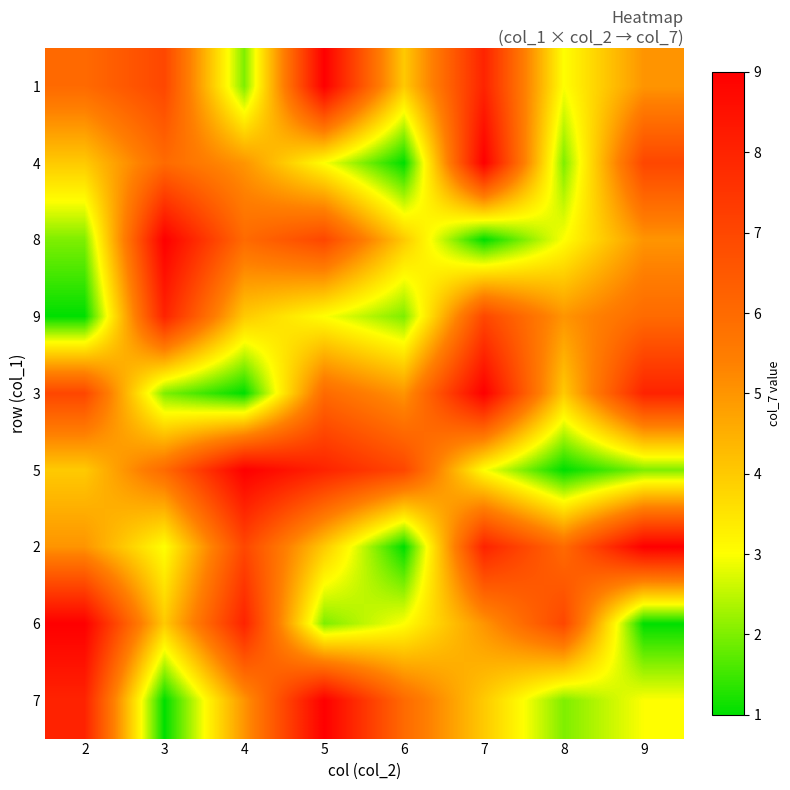

Reading left to right, transcribe all the data shown in this chart.

1: 2=6	3=7	4=2	5=9	6=4	7=8	8=3	9=5
4: 2=4	3=6	4=5	5=3	6=1	7=9	8=2	9=7
8: 2=2	3=9	4=6	5=7	6=4	7=1	8=3	9=5
9: 2=1	3=8	4=4	5=3	6=2	7=7	8=5	9=6
3: 2=7	3=2	4=1	5=6	6=5	7=9	8=4	9=8
5: 2=4	3=6	4=9	5=8	6=7	7=3	8=1	9=2
2: 2=5	3=3	4=7	5=4	6=1	7=8	8=6	9=9
6: 2=9	3=4	4=8	5=2	6=3	7=5	8=7	9=1
7: 2=8	3=1	4=5	5=9	6=6	7=4	8=2	9=3